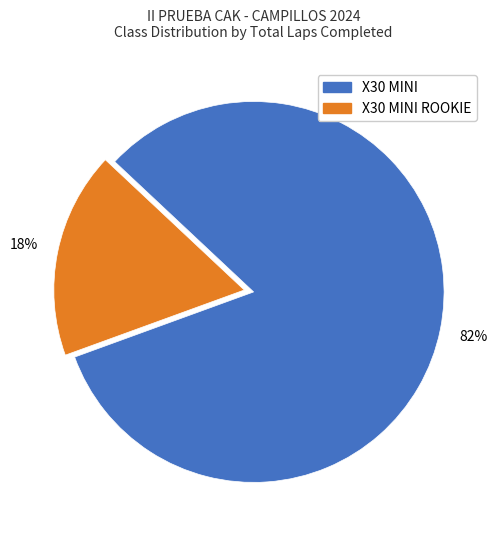

Is there any slice that represents more than half of the pie?

Yes